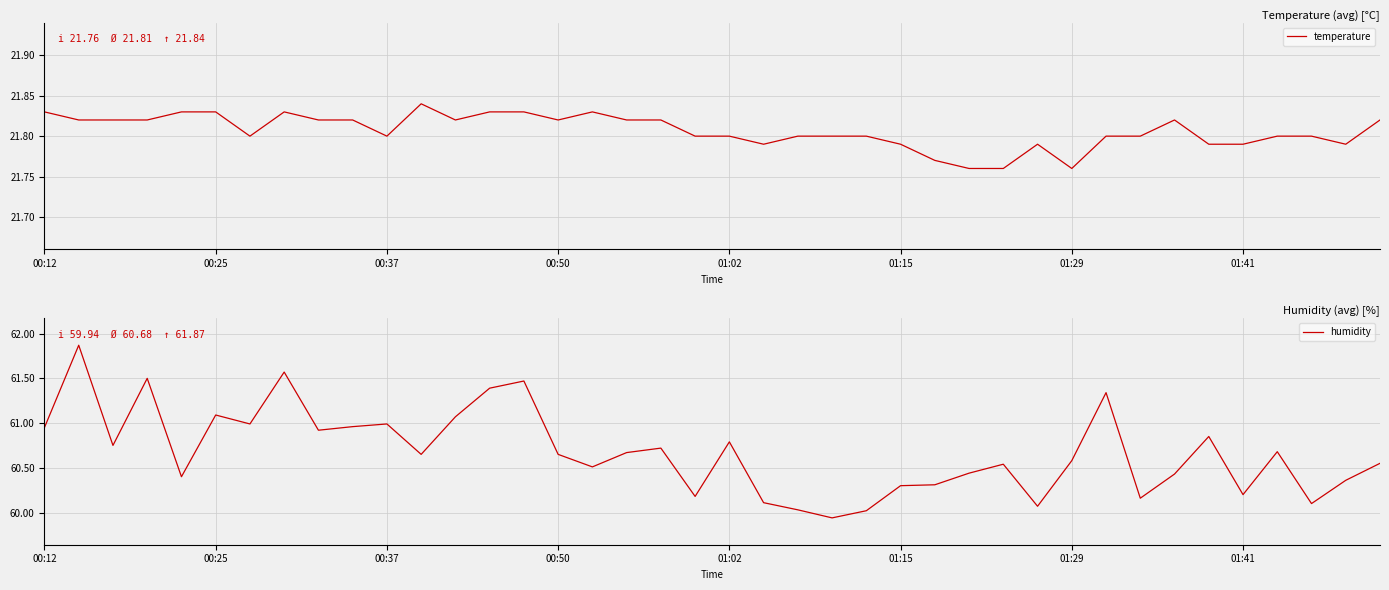

At how many categories does at least one series exceed 52?

40